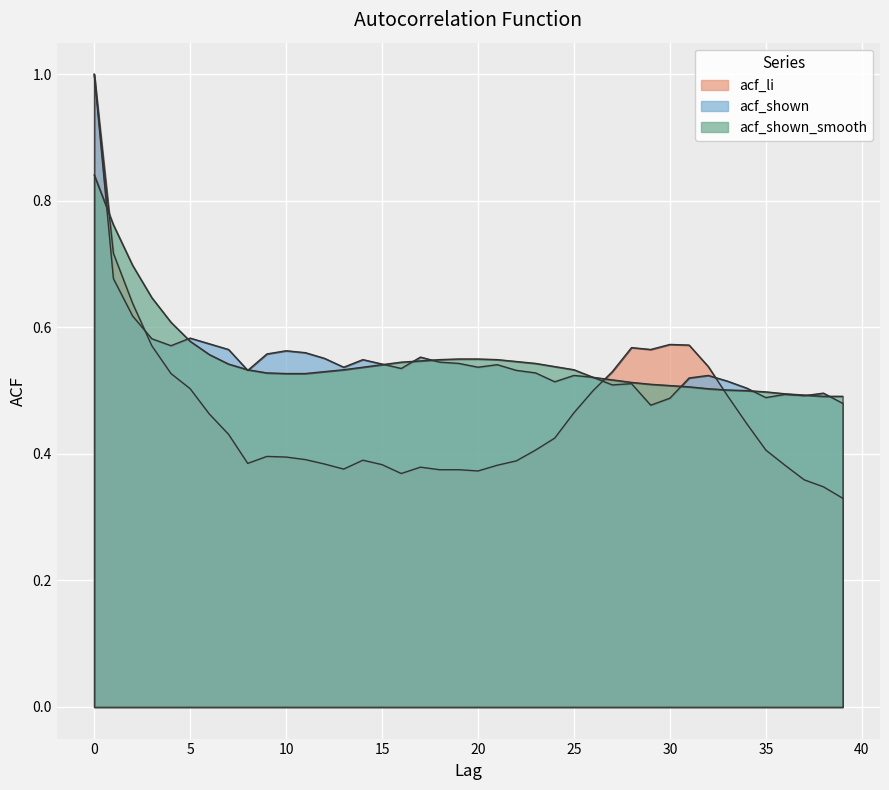

After their last crossing, which series has the higher values: acf_shown_smooth or acf_shown?

acf_shown_smooth